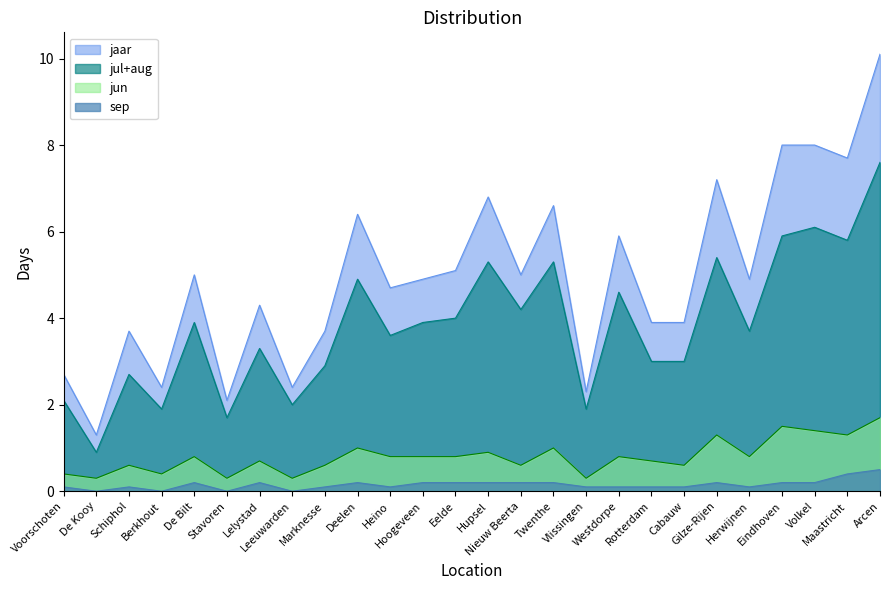

Which series has the largest total across all categories?

jaar